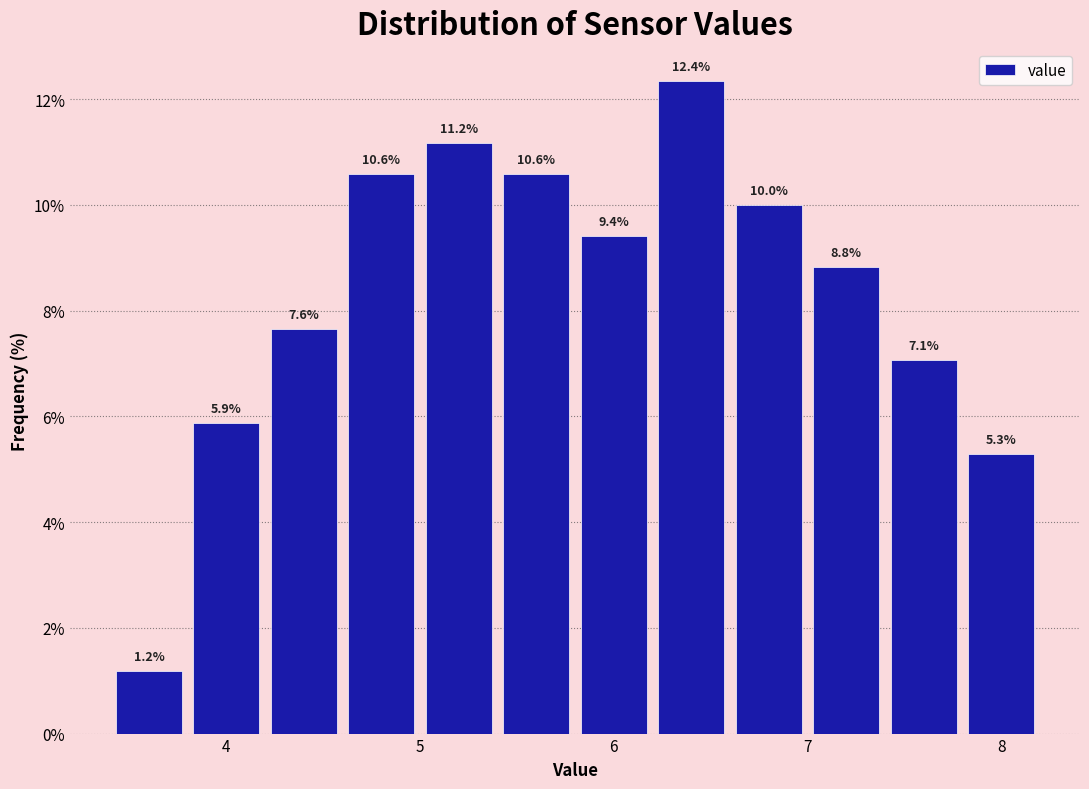

Reading left to right, list every bar in this chart as the range it spans on the x-axis followed by its height.

3.4 to 3.8: 1.2
3.8 to 4.2: 5.9
4.2 to 4.6: 7.6
4.6 to 5.0: 10.6
5.0 to 5.4: 11.2
5.4 to 5.8: 10.6
5.8 to 6.2: 9.4
6.2 to 6.6: 12.4
6.6 to 7.0: 10.0
7.0 to 7.4: 8.8
7.4 to 7.8: 7.1
7.8 to 8.2: 5.3